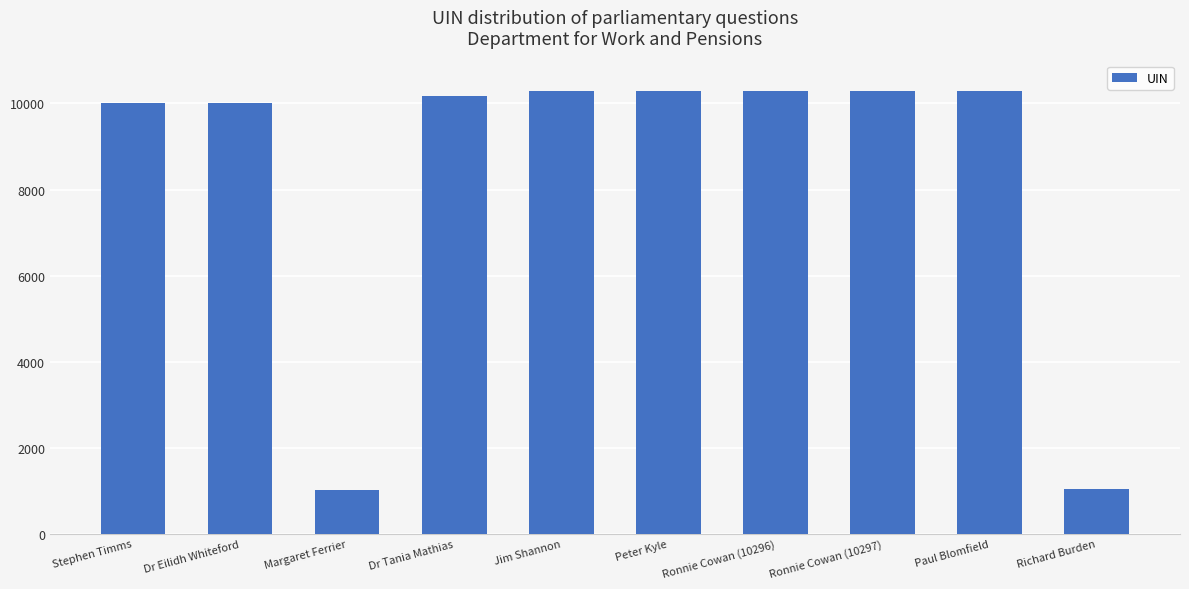

Is it true that the value at Dr Tania Mathias is 10176?

True